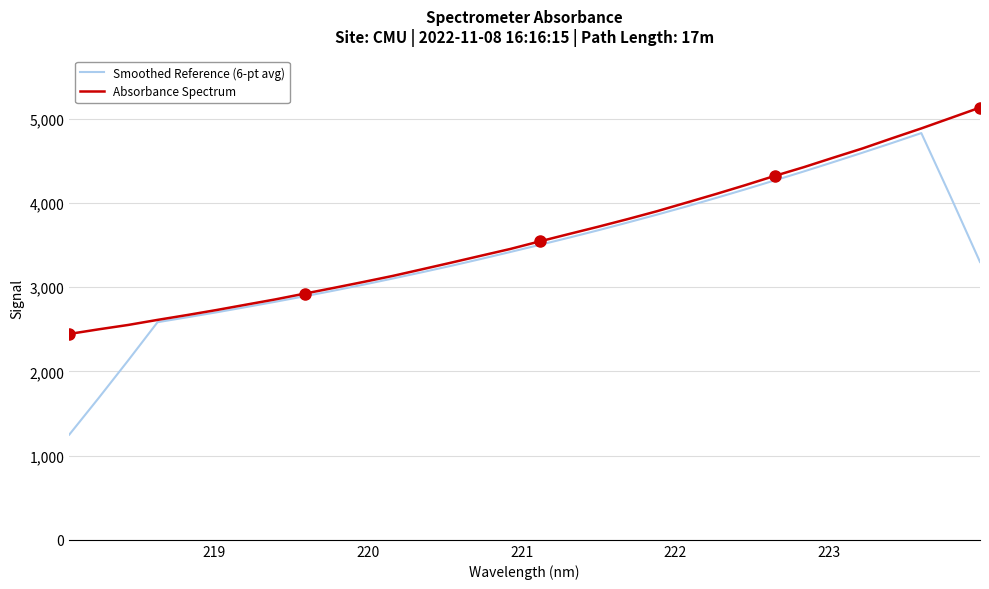

How many lines are shown in the chart?

2